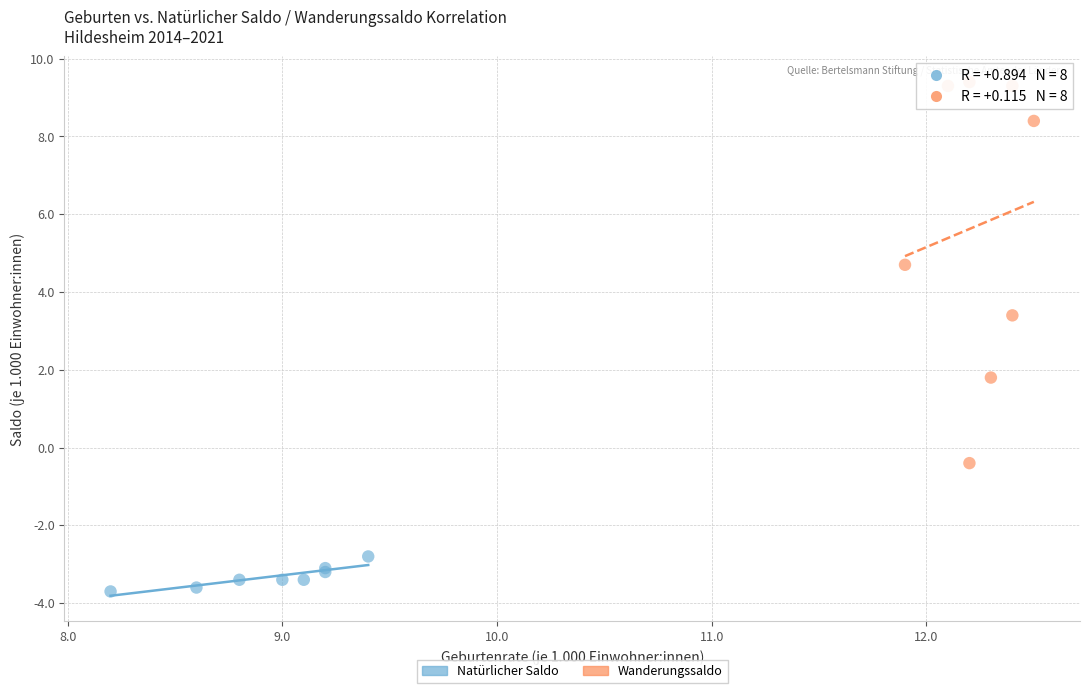

Which series contains the lowest Y value?

Natürlicher Saldo